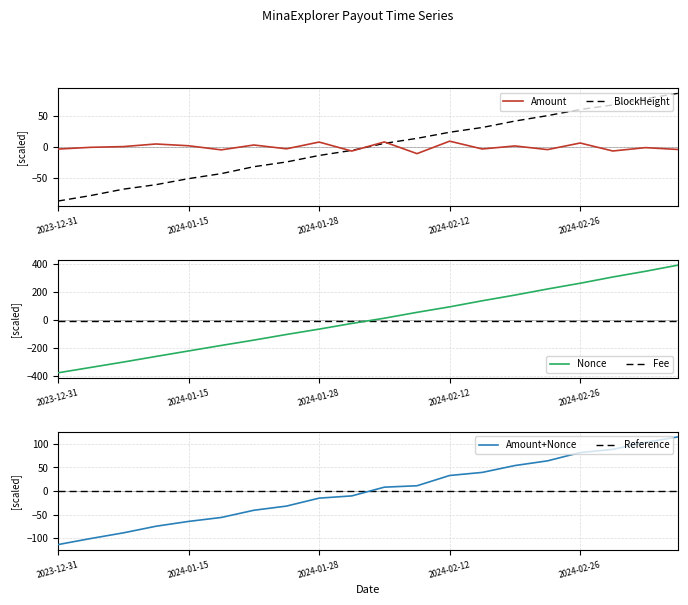

What position from the right is 9?

11